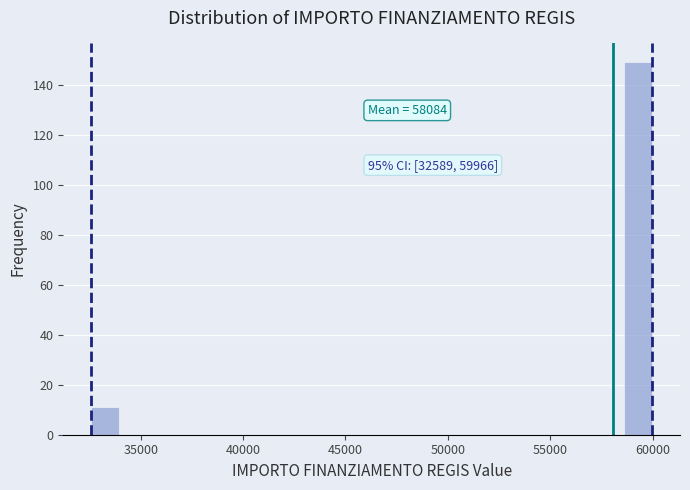

Read against the x-axis, roughly where is the centre of the tallest bar?

59500